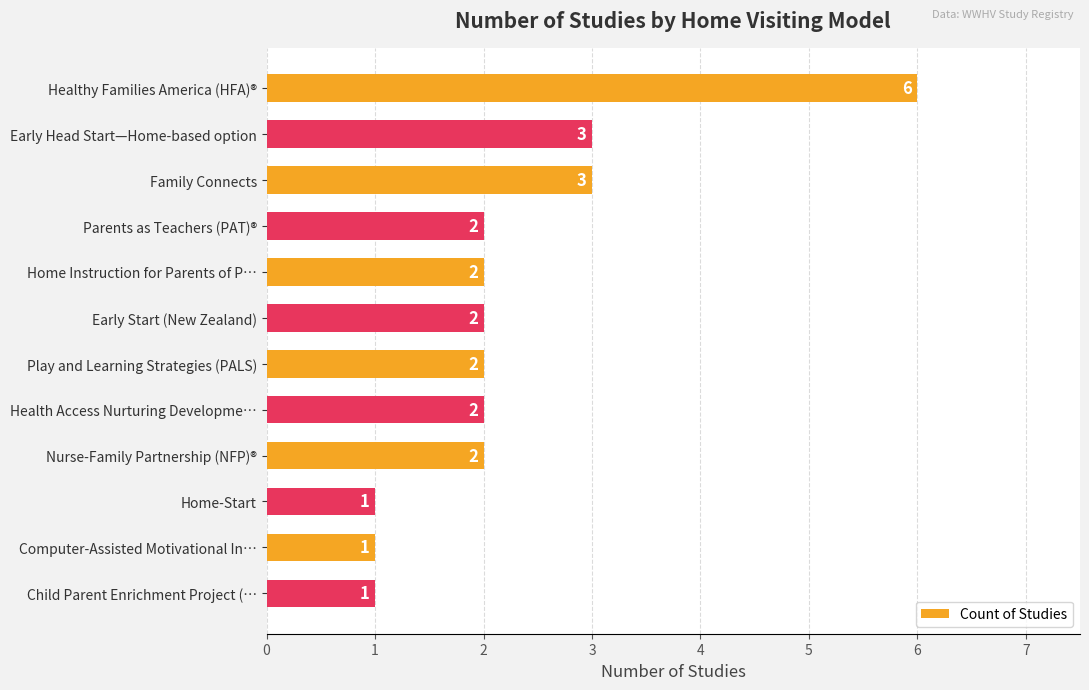

What is the label of the 4th bar from the top?

Parents as Teachers (PAT)®